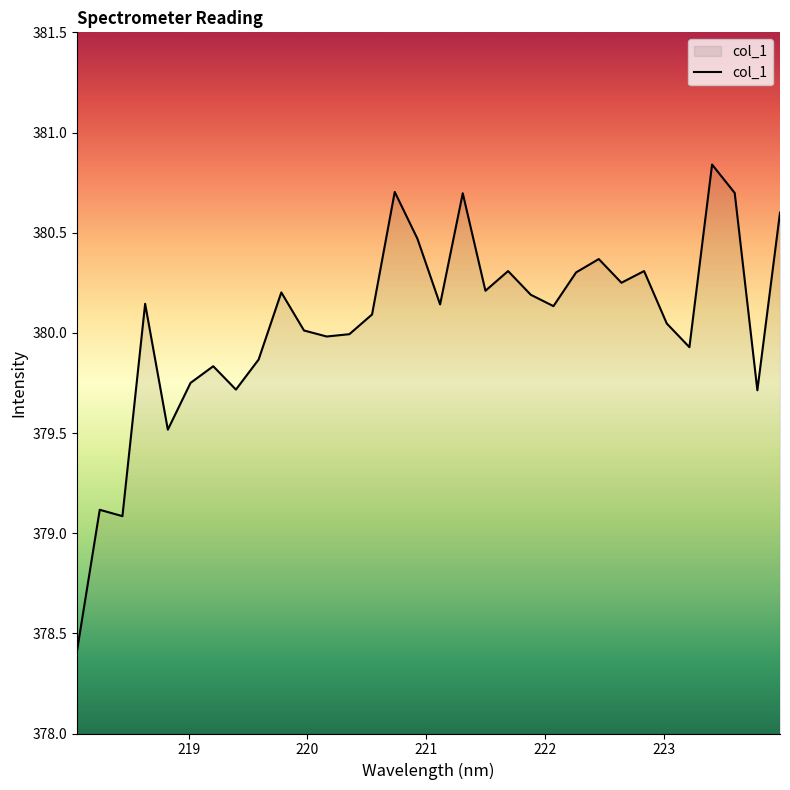

What is the minimum value shown in the chart?

378.4